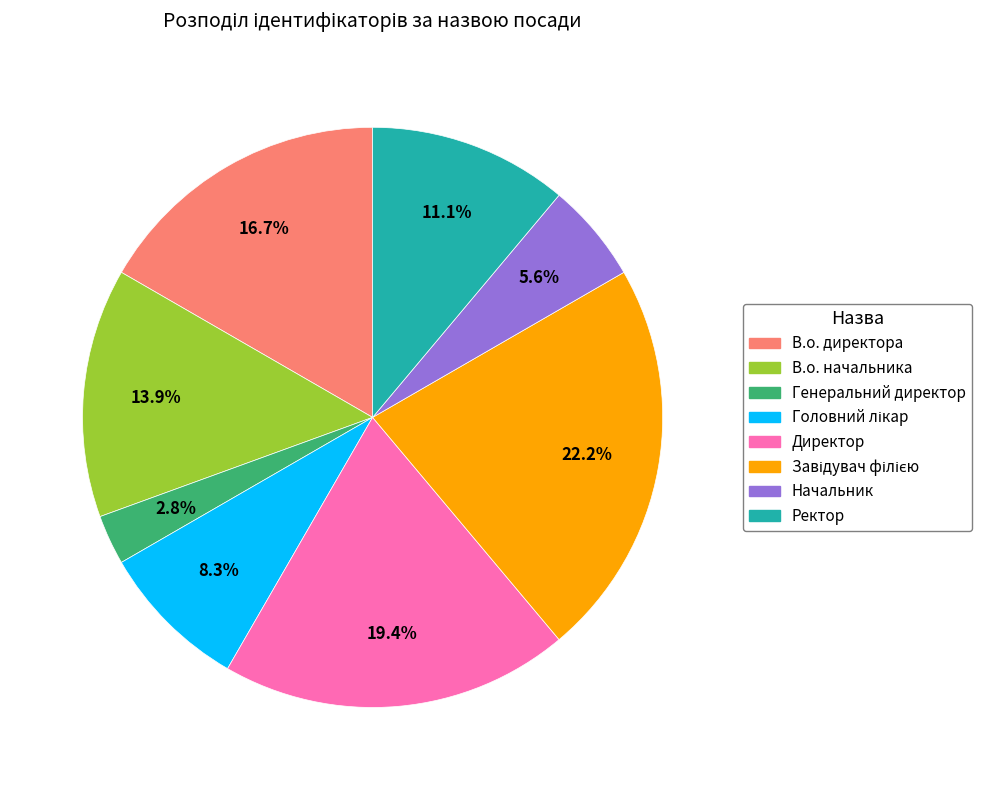

How much of the chart is everything except Ректор?

88.9%